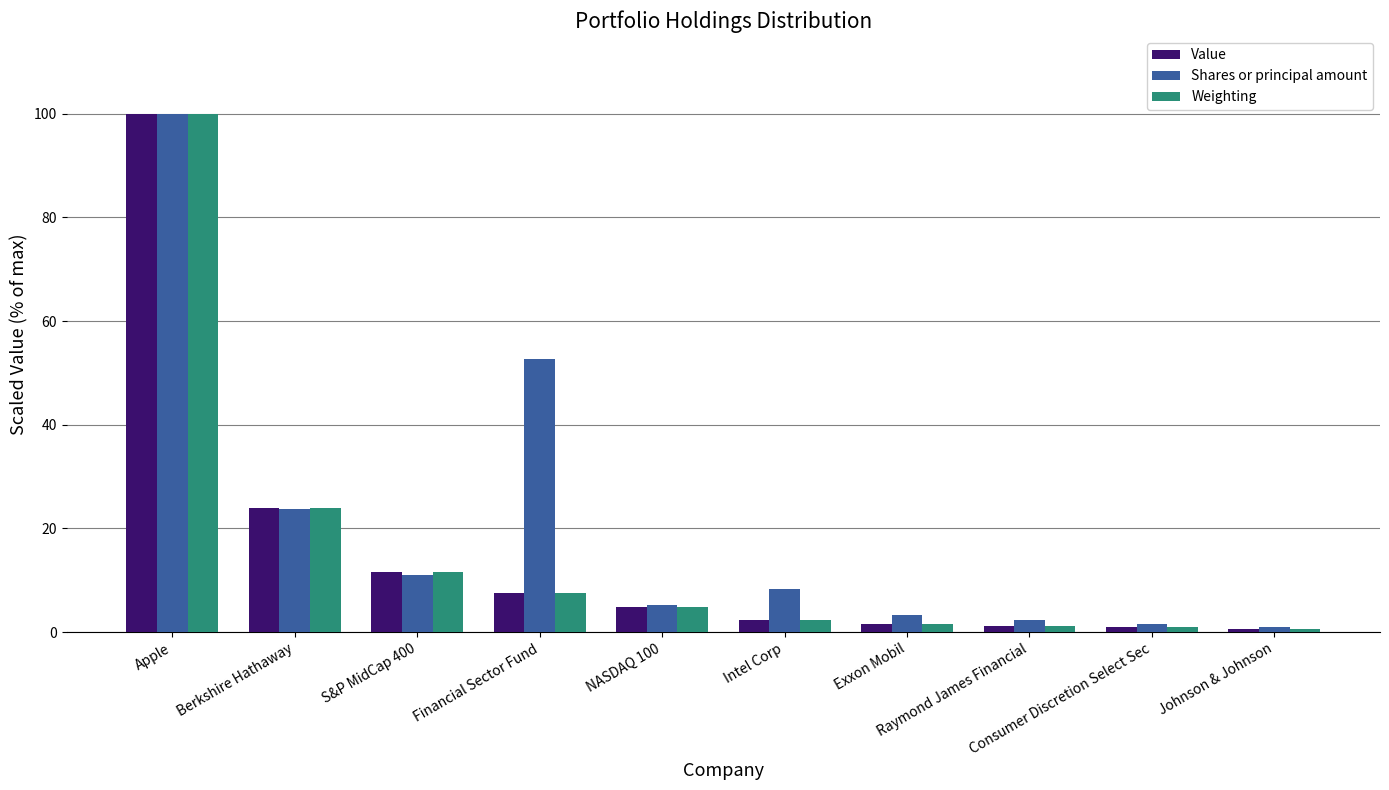

What is the total value across all series at Johnson & Johnson?

2.1